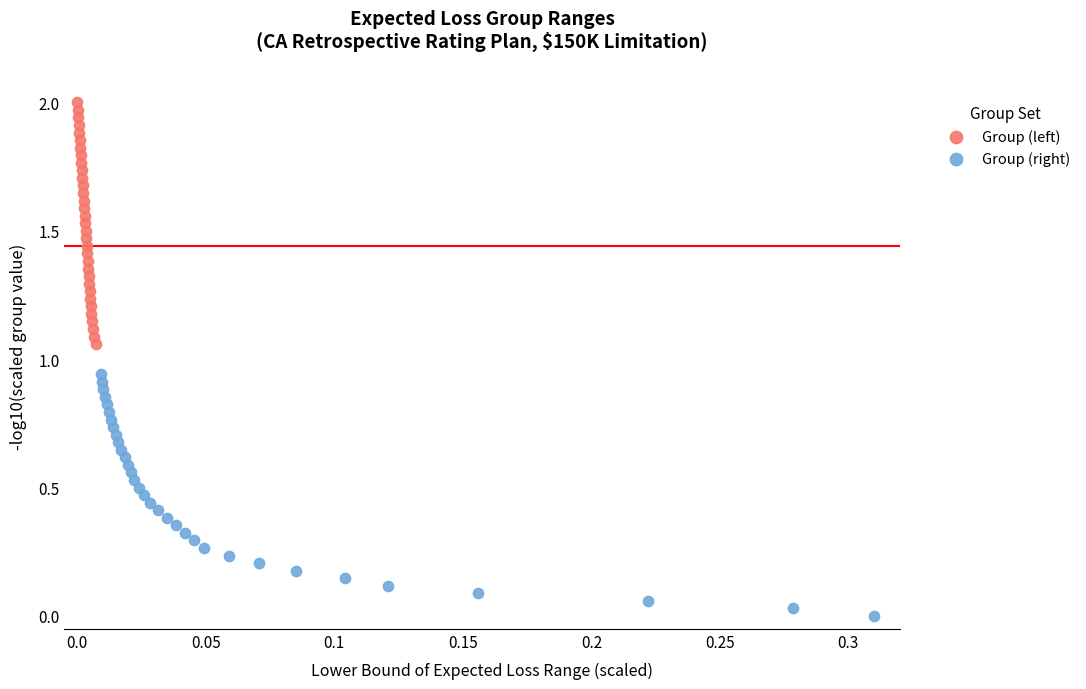

Which series contains the highest Y value?

Group (left)